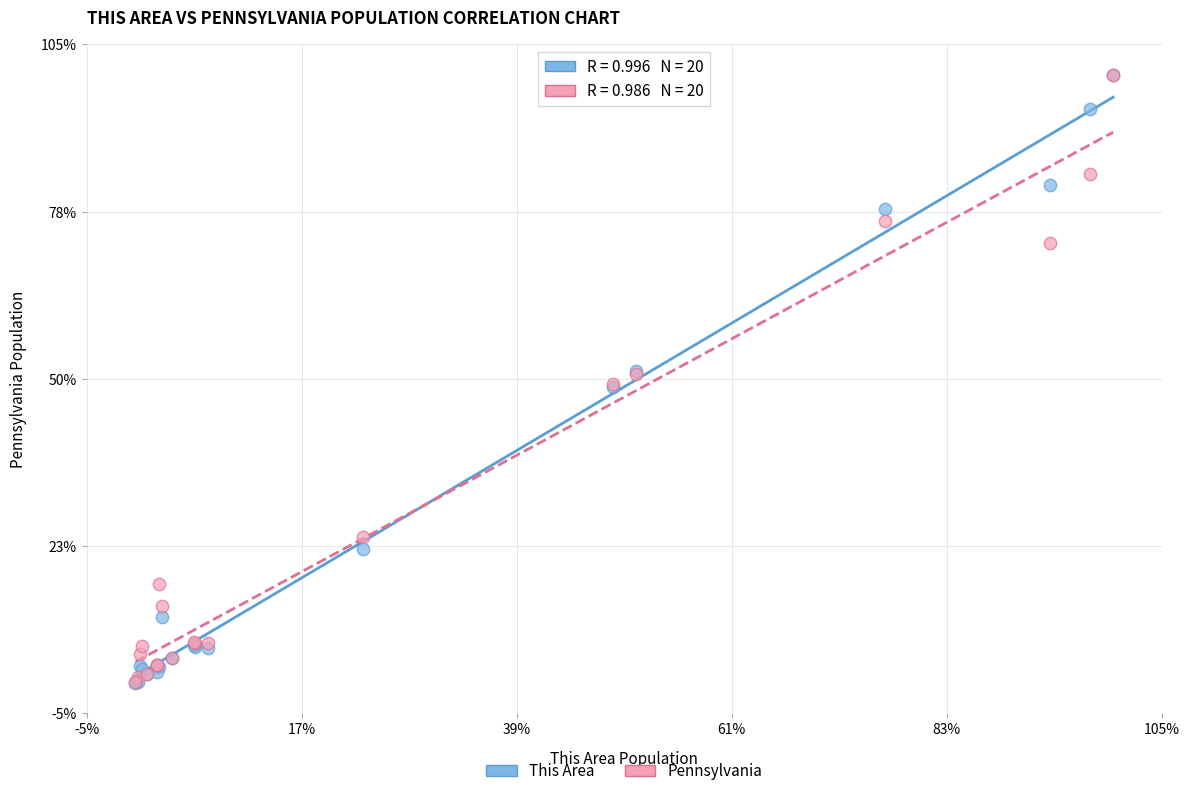

What are all the series names shown in the legend?

This Area, Pennsylvania